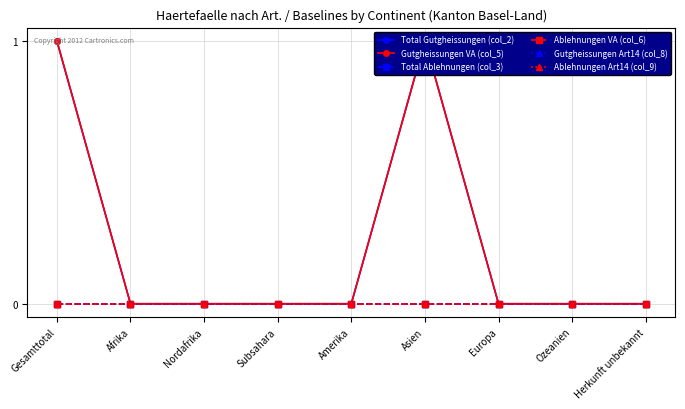

Which series changed the most between Asien and Ozeanien?

Total Gutgheissungen (col_2)